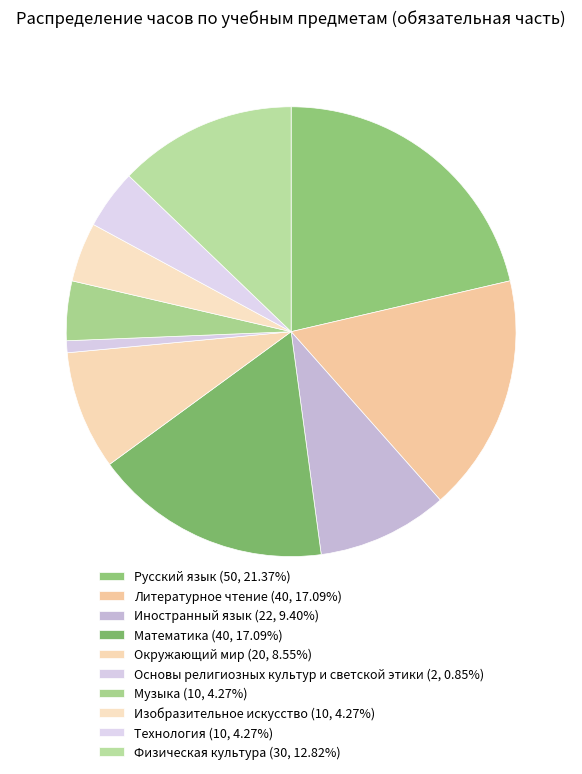

The Математика slice represents 7% of the pie. True or false?

False